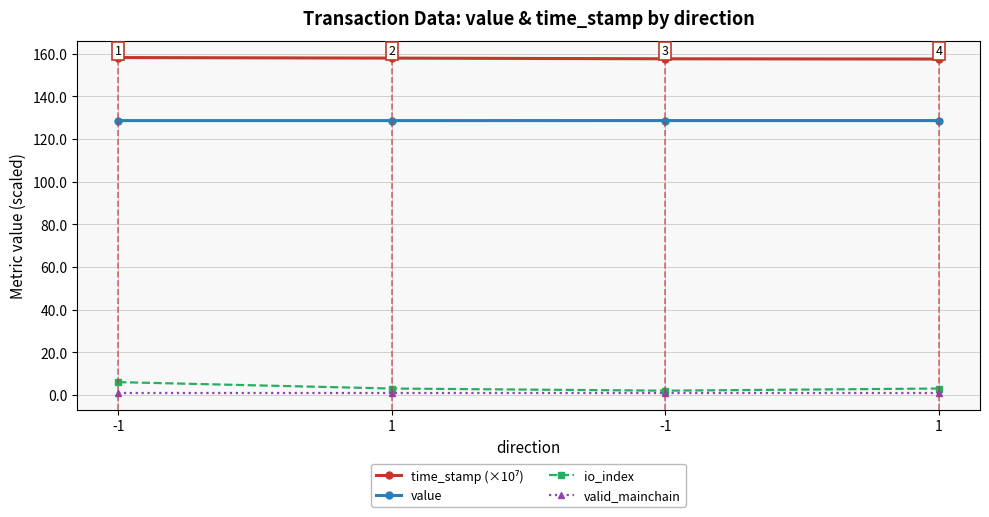

Is it true that time_stamp (×10⁷) equals 157.9 at 1?

True